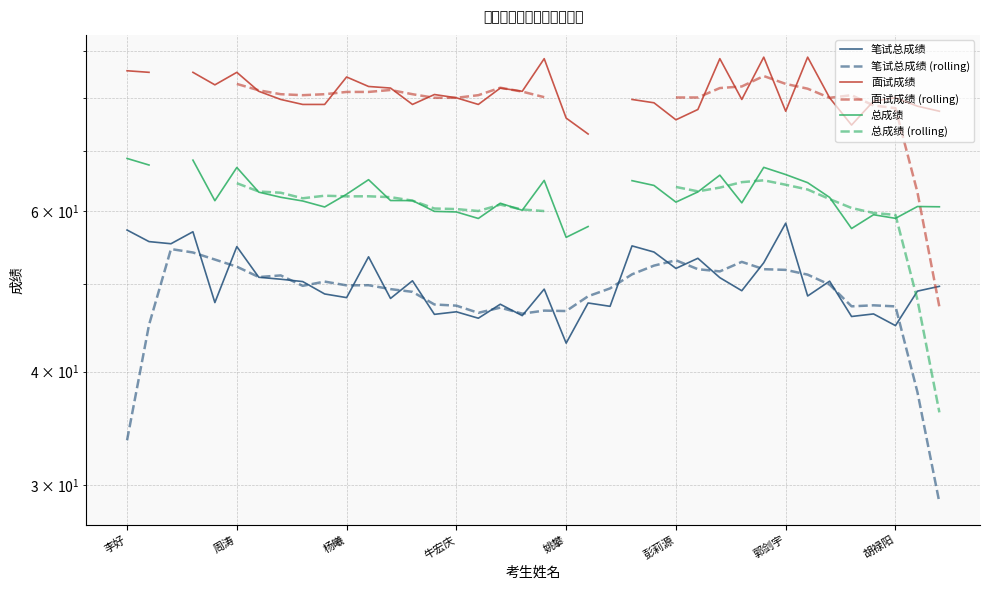

At which label does 笔试总成绩 first exceed 49?

李好